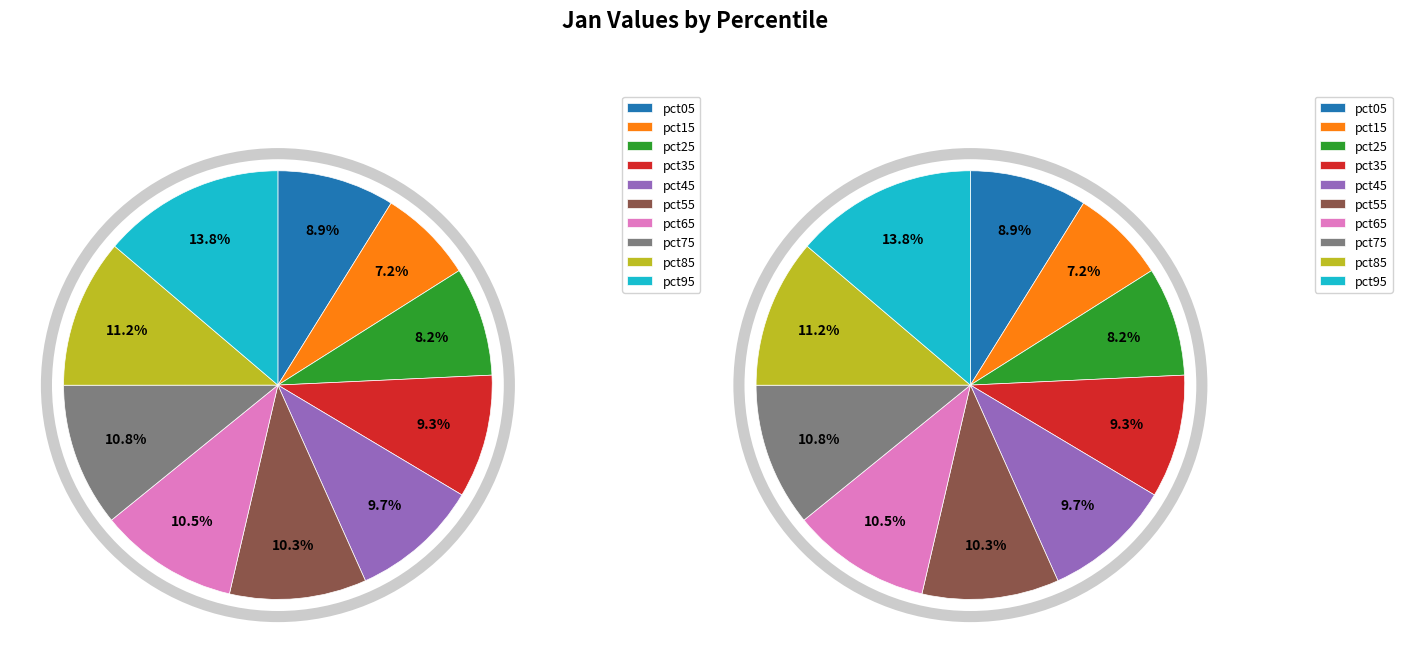

Rank the categories by value from highest to lowest.

pct95, pct85, pct75, pct65, pct55, pct45, pct35, pct05, pct25, pct15